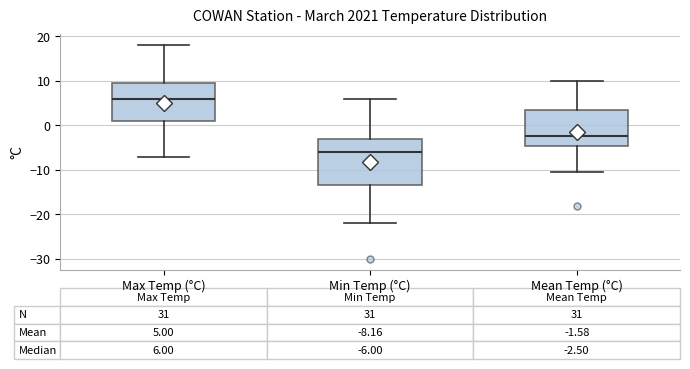

Which box has the highest median line?

Max Temp (°C)